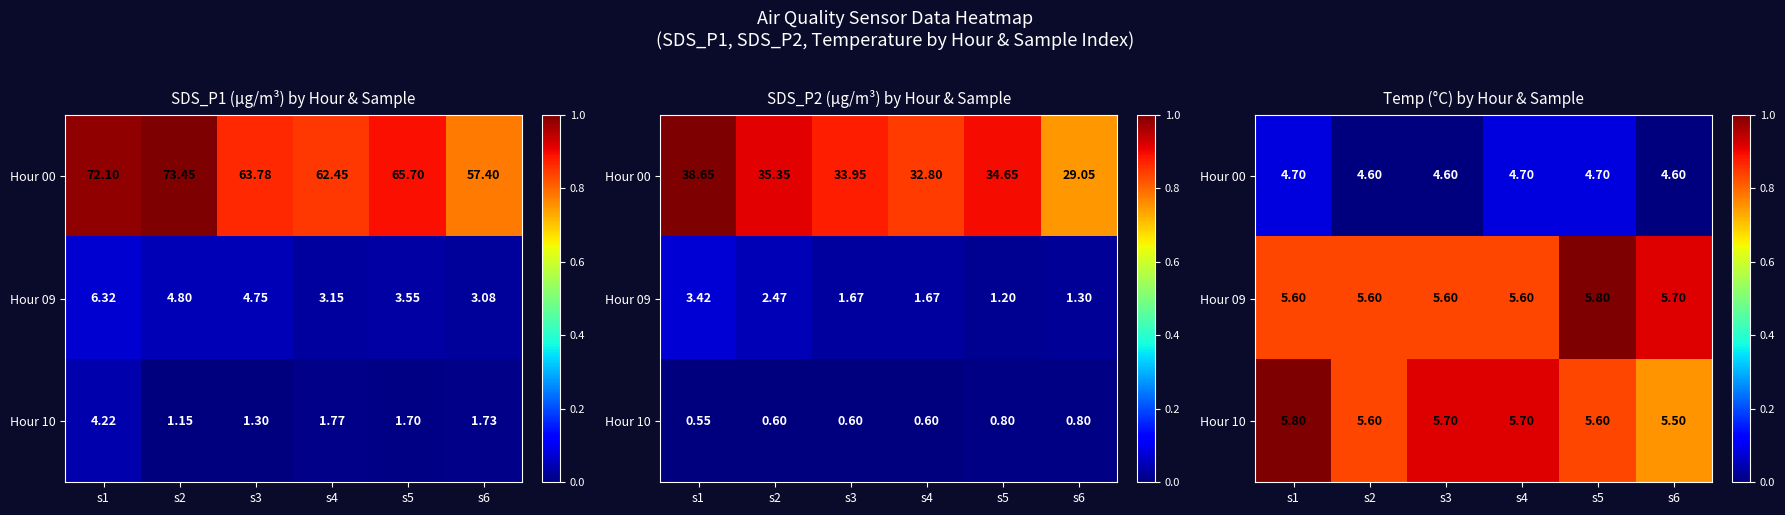

At which label does Hour 09 reach its peak?

s5